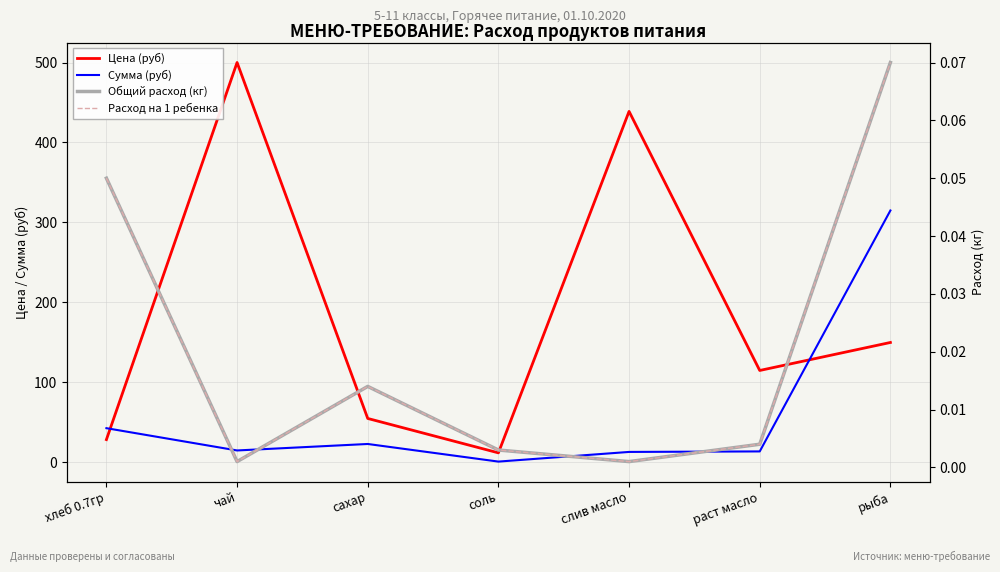

Rank the series by their maximum value, from highest to lowest.

Цена (руб), Сумма (руб), Общий расход (кг), Расход на 1 ребенка